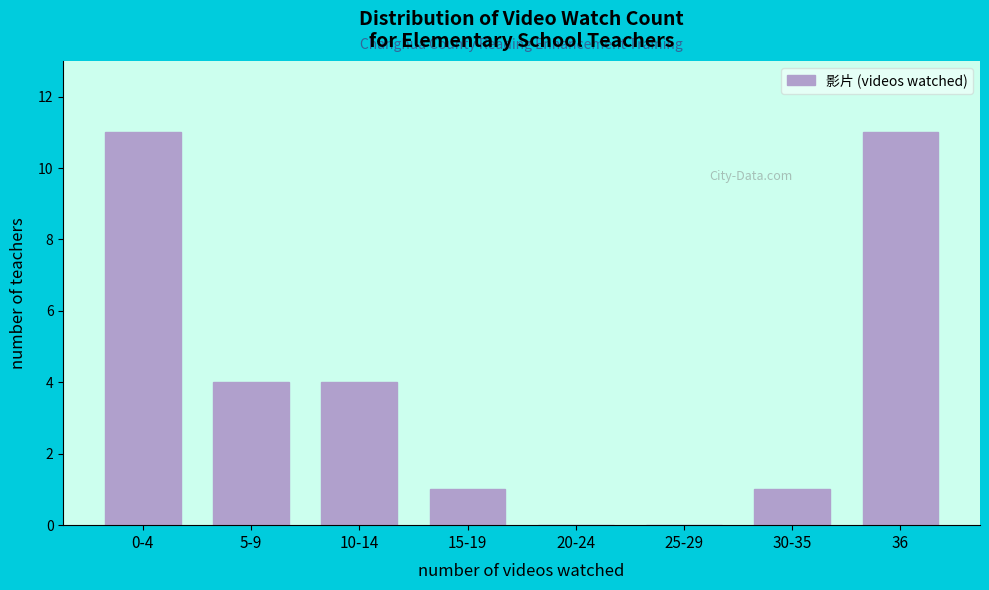

Reading left to right, transcribe all the data shown in this chart.

0-4=11	5-9=4	10-14=4	15-19=1	20-24=0	25-29=0	30-35=1	36=11